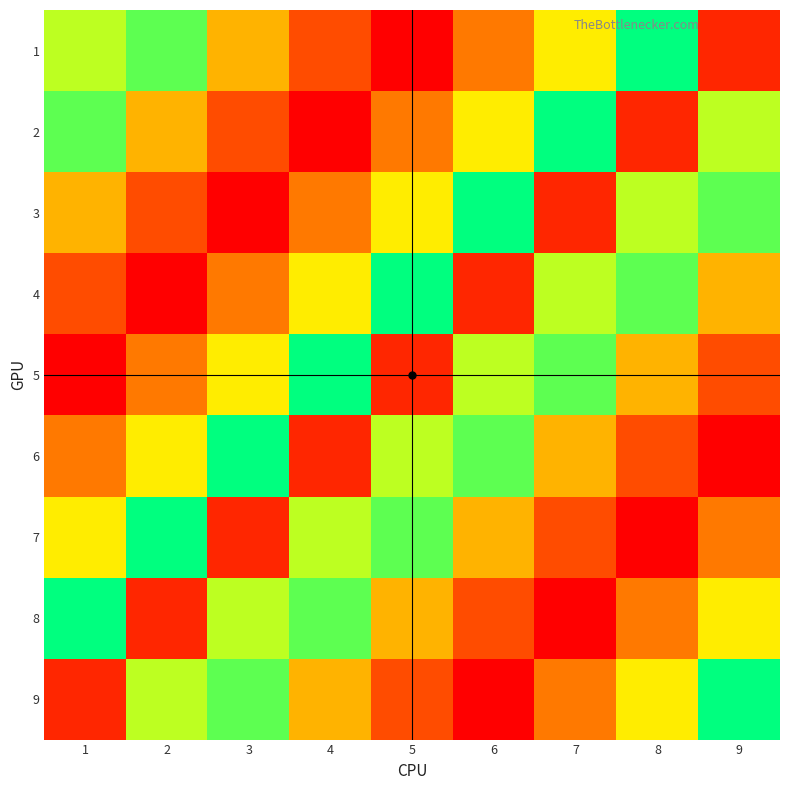

At how many categories does at least one series exceed 3?

9